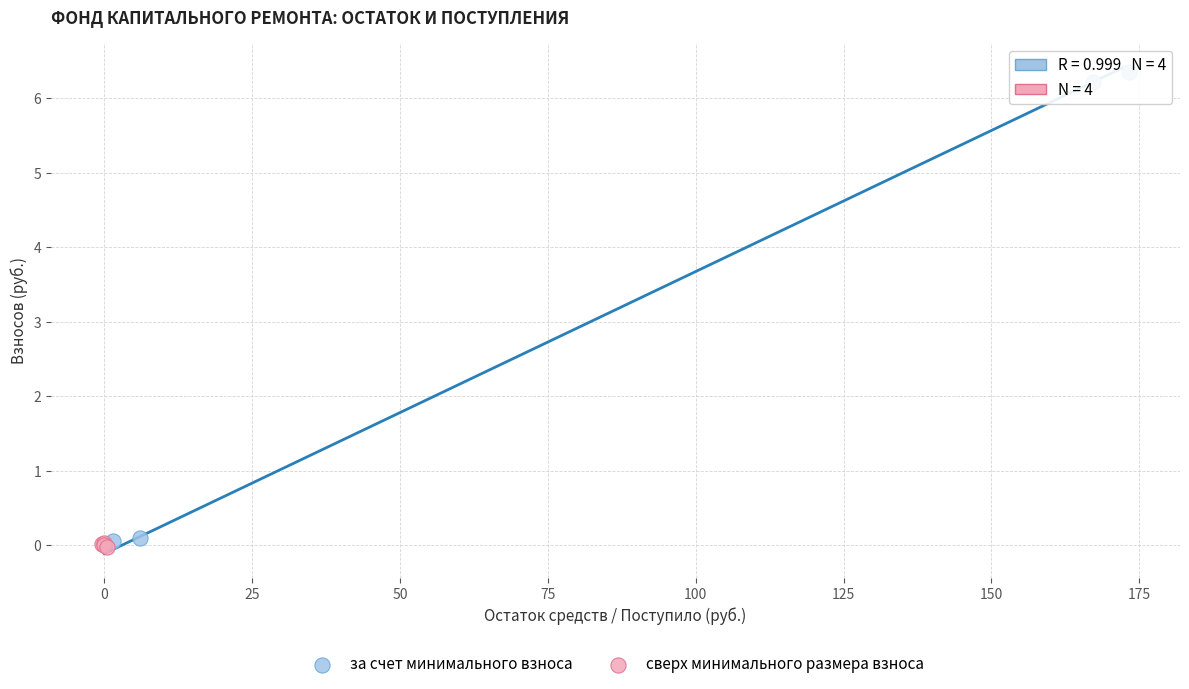

Which series contains the highest Y value?

за счет минимального взноса